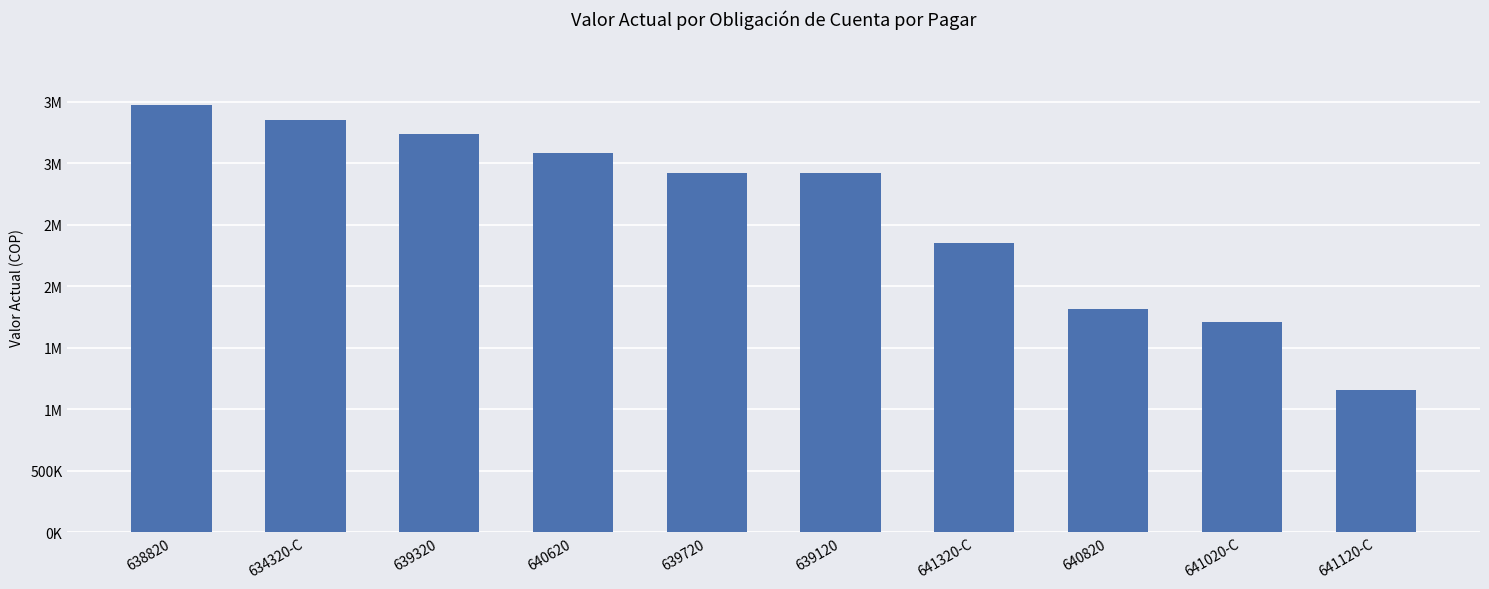

Reading left to right, transcribe all the data shown in this chart.

3470040	3349333	3240000	3084480	2916000	2916000	2349334	1814400	1706000	1156680